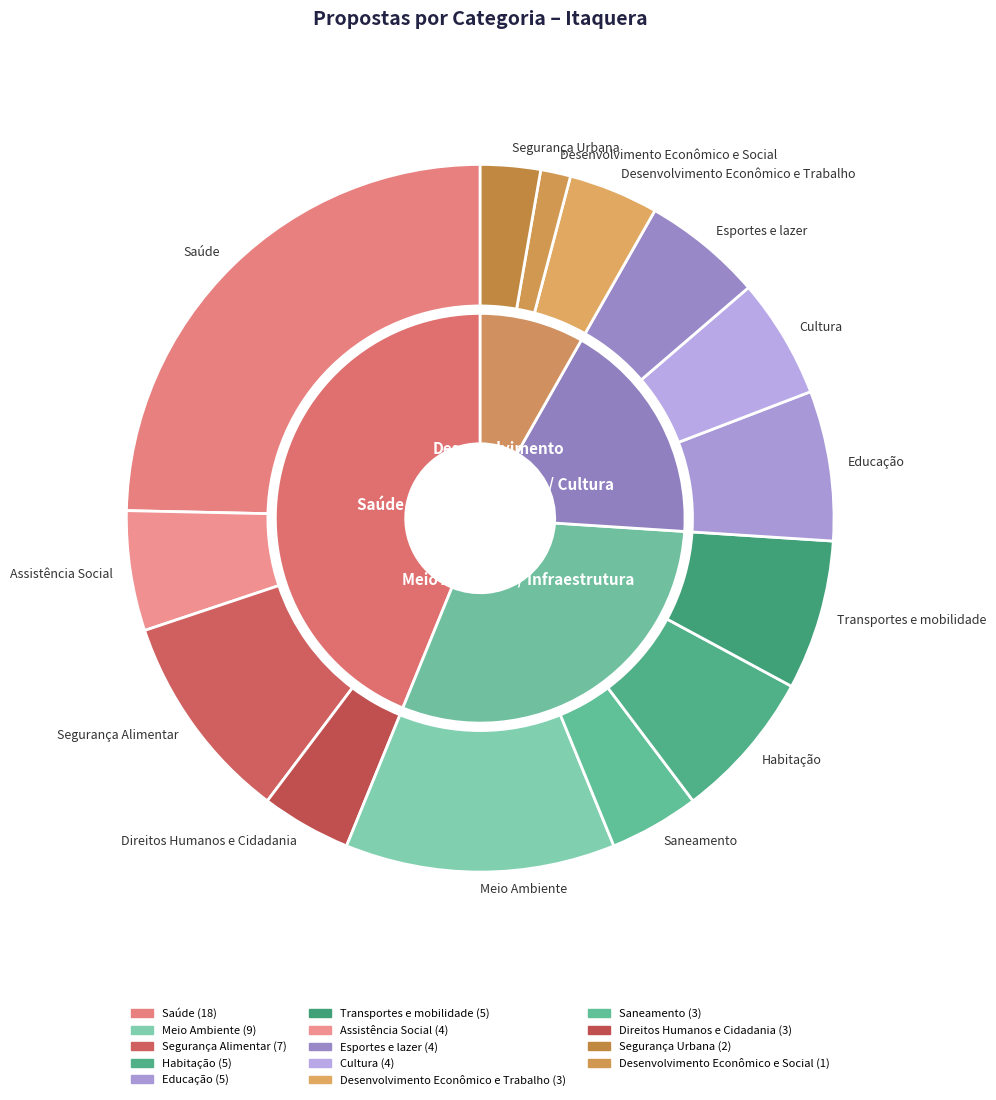

To the nearest percent, what is the difference between the largest and smallest slice percentages?

23%